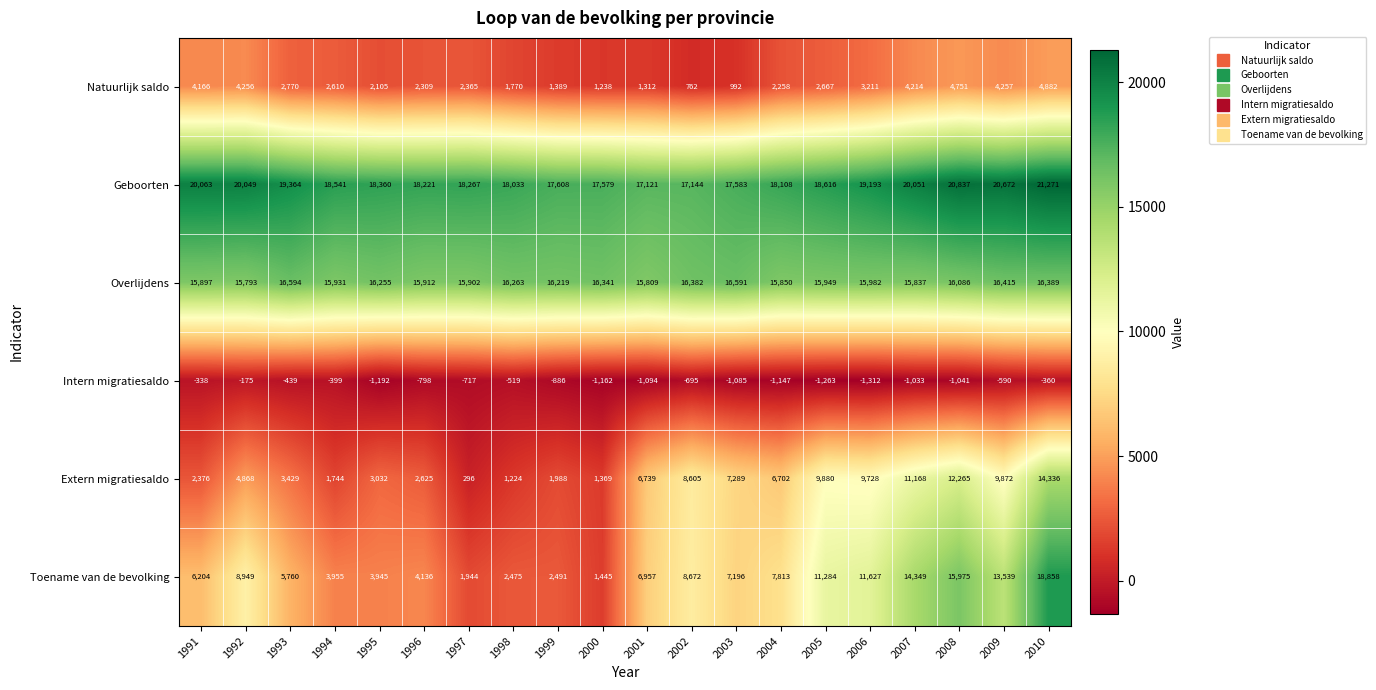

Which series has the largest total across all categories?

Geboorten